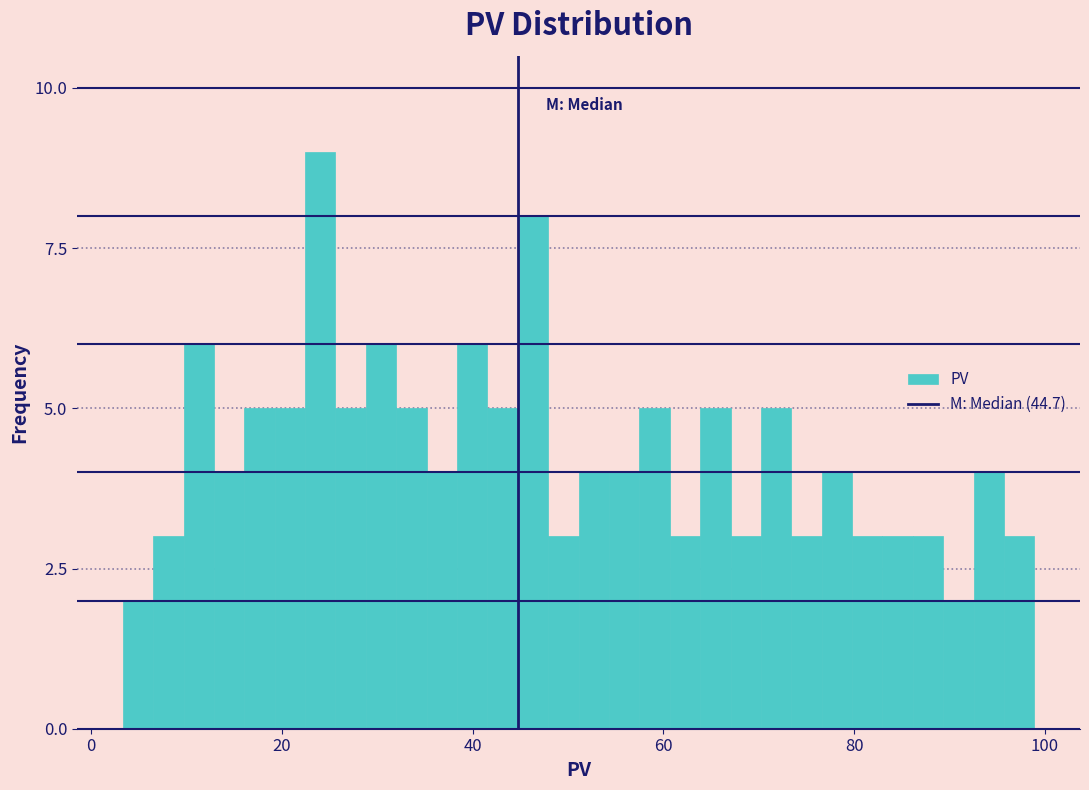

Around what value on the x-axis is the tallest bar? Give the approximate position of its centre, as read against the axis.

24